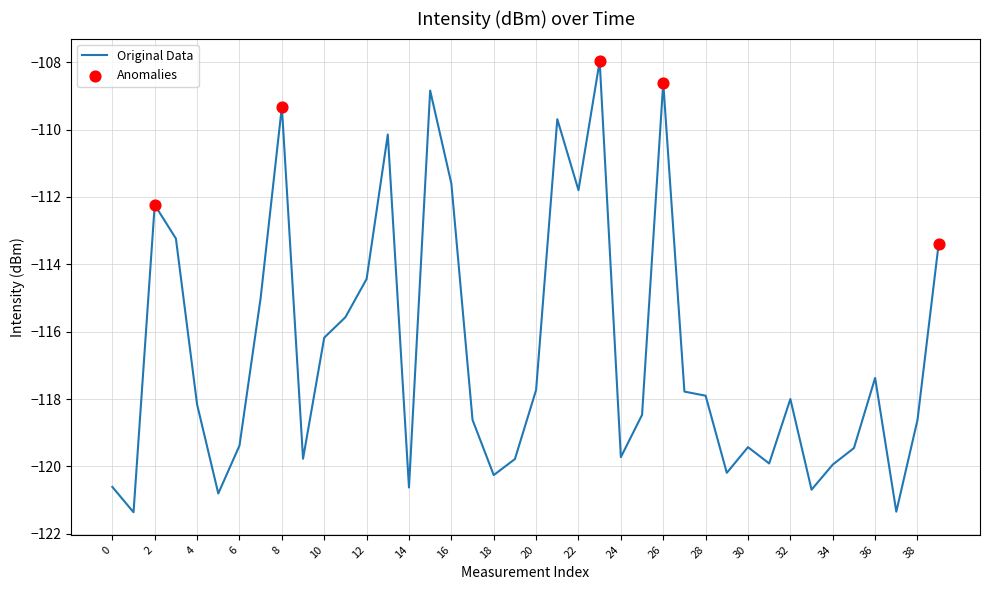

What is the minimum value shown in the chart?

-121.4